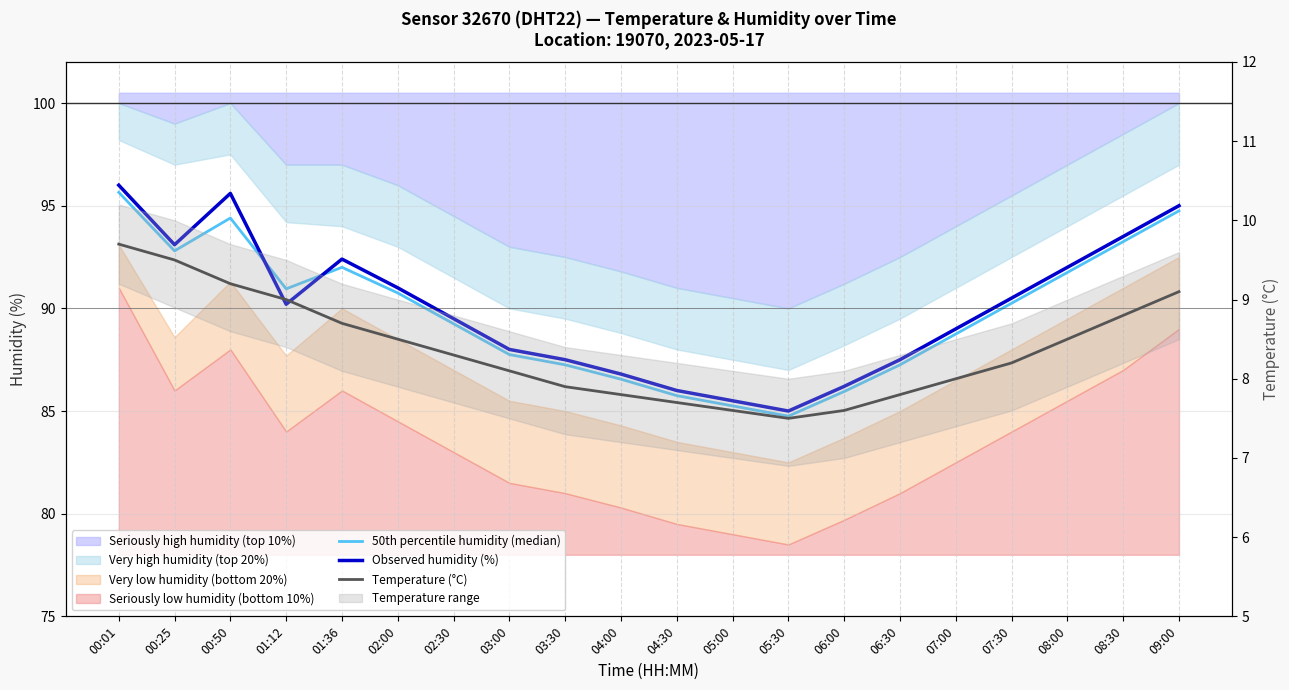

Reading right to left, list all the values displayed in this chart.

50th percentile humidity (median): 94.8	93.2	91.8	90.2	88.8	87.2	86.0	84.8	85.2	85.8	86.5	87.2	87.8	89.2	90.8	92.0	91.0	94.4	92.8	95.7
Observed humidity (%): 95.0	93.5	92.0	90.5	89.0	87.5	86.2	85.0	85.5	86.0	86.8	87.5	88.0	89.5	91.0	92.4	90.2	95.6	93.1	96.0
Temperature (°C): 9.1	8.8	8.5	8.2	8.0	7.8	7.6	7.5	7.6	7.7	7.8	7.9	8.1	8.3	8.5	8.7	9.0	9.2	9.5	9.7